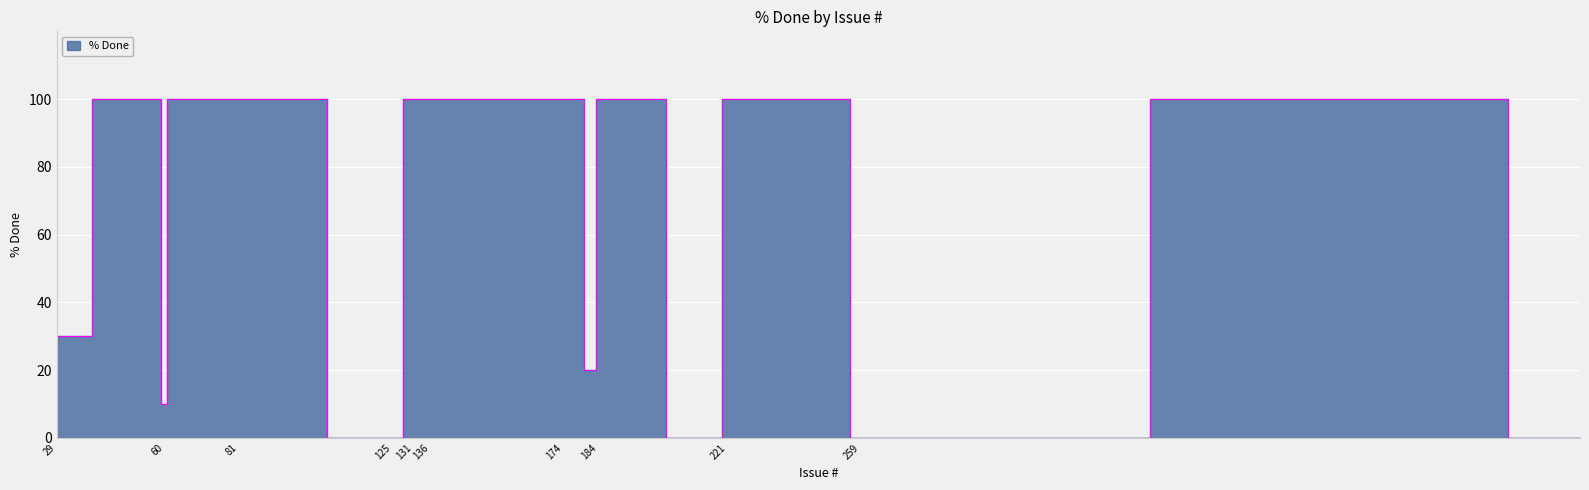

The value at 129 is 152. True or false?

False